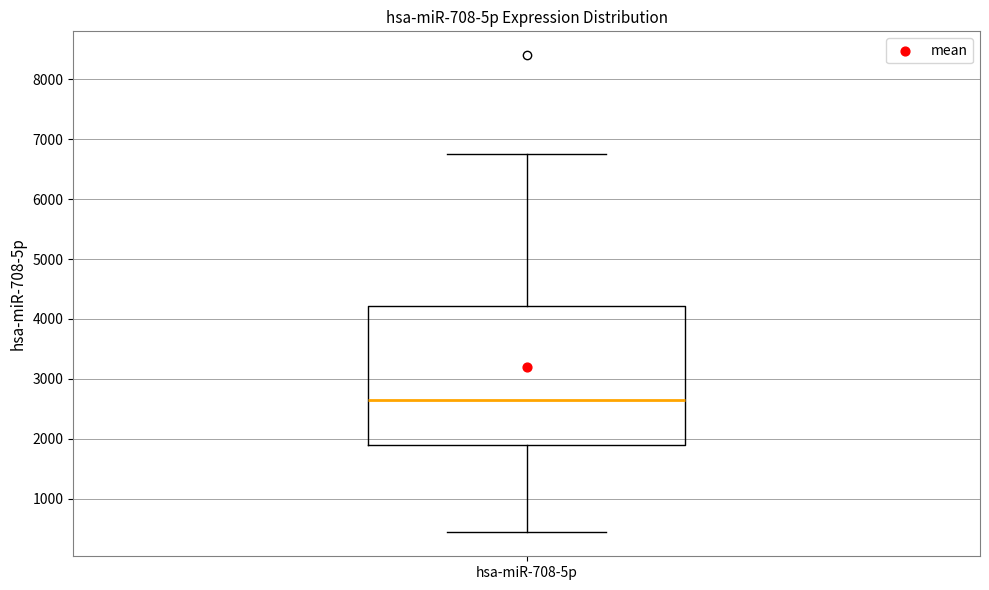

Read this box plot against the y-axis: the position of the median line, the range covered by the box, and the ends of both whiskers. The values are not printed on the chart, so give them approximately, as read against the axis.

median 2700, box 1900 to 4200, whiskers 400 to 6800